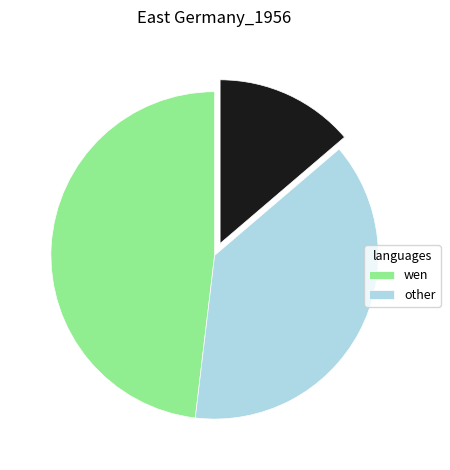

Does any single category account for the majority?

No